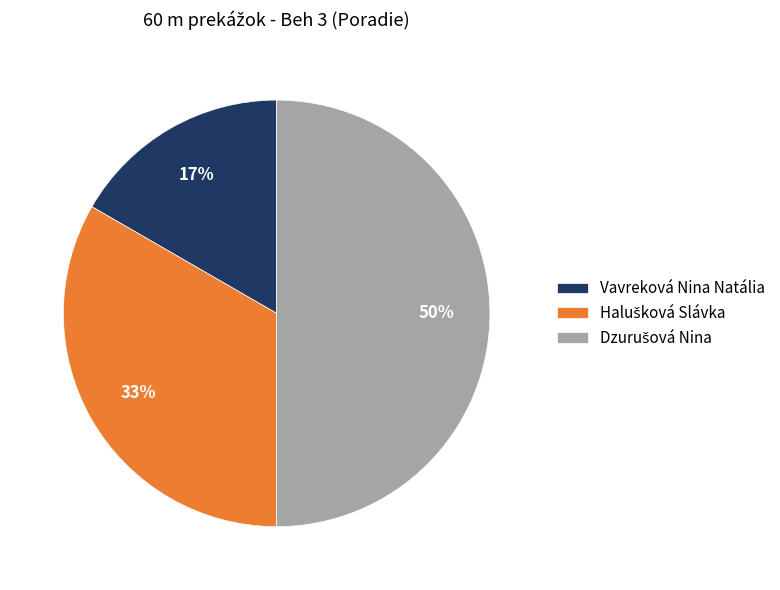

Which slice is the smallest?

Vavreková Nina Natália